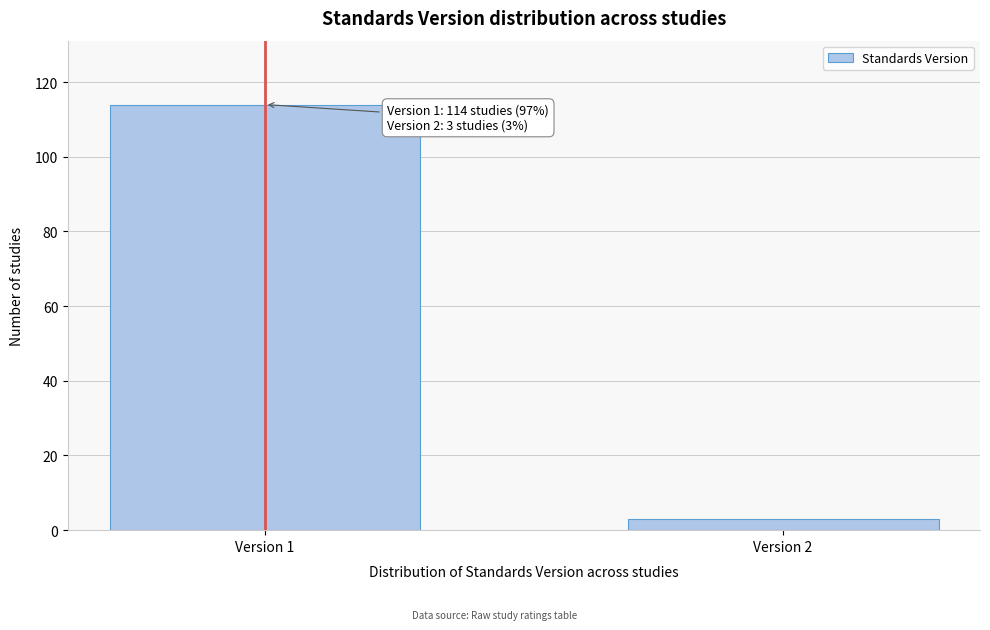

Reading left to right, list all the values displayed in this chart.

Version 1=114	Version 2=3